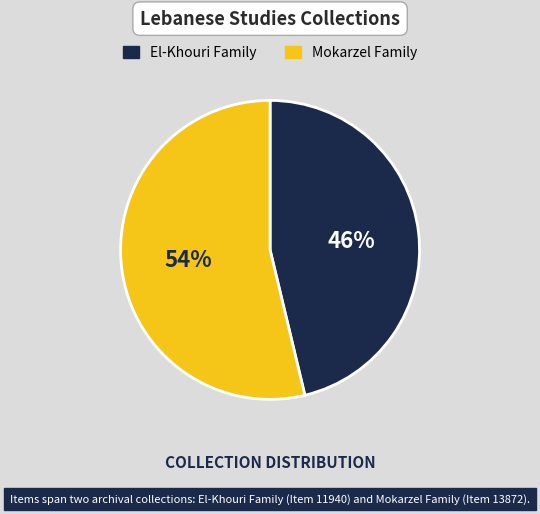

To the nearest percent, what is the average slice percentage?

50%